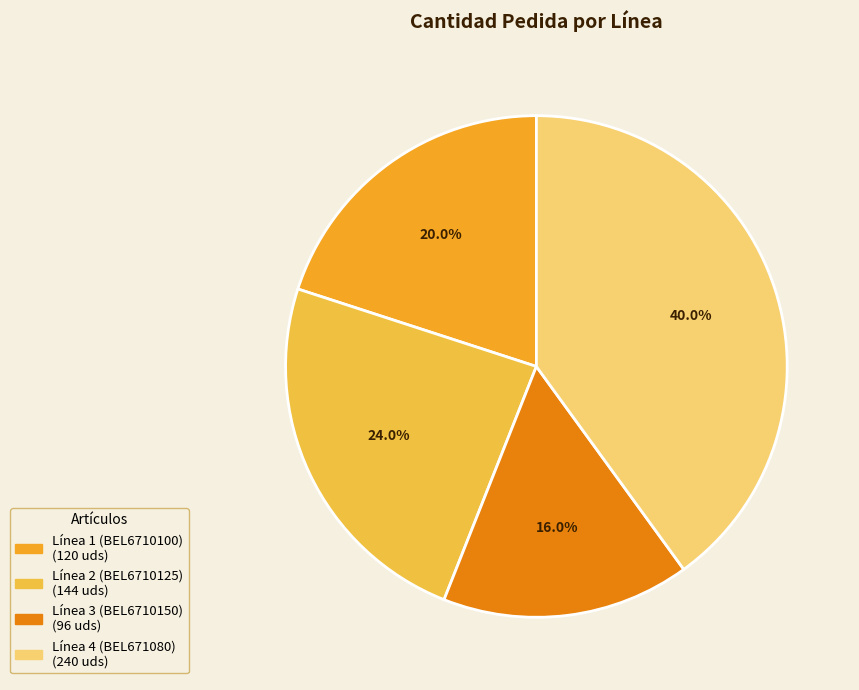

Which slice is the largest?

Línea 4 (BEL671080)